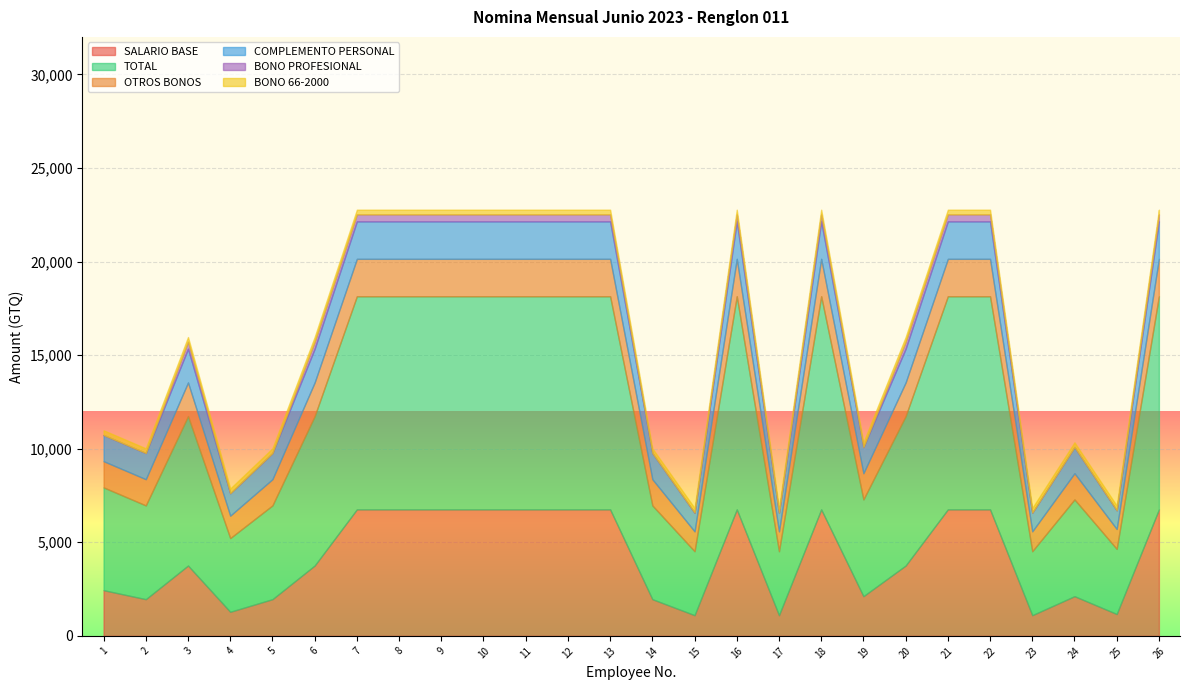

What is the sum of the TOTAL values at 11 and 17?

14801